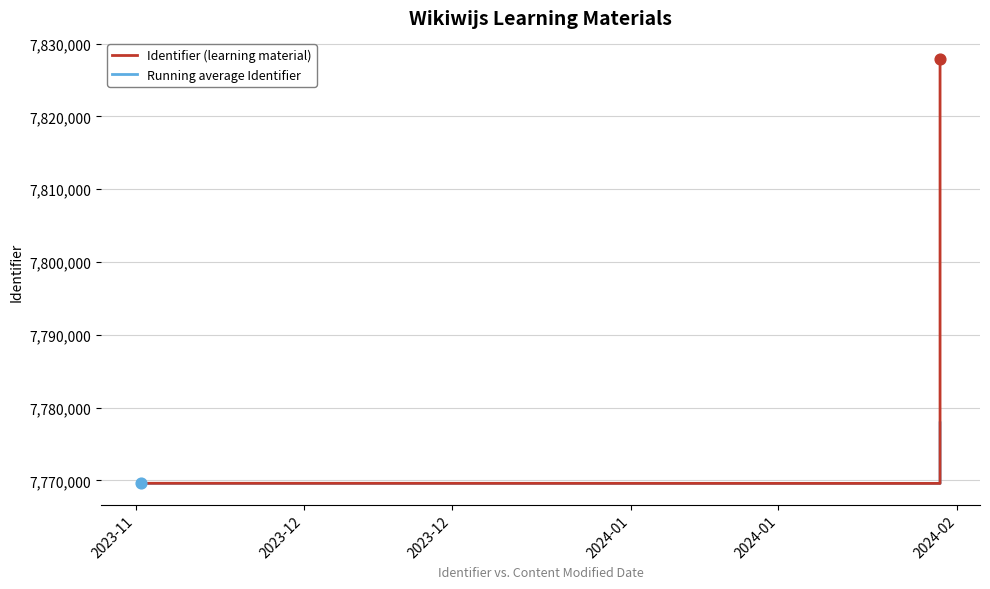

Which series contains the highest Y value?

Identifier (learning material)